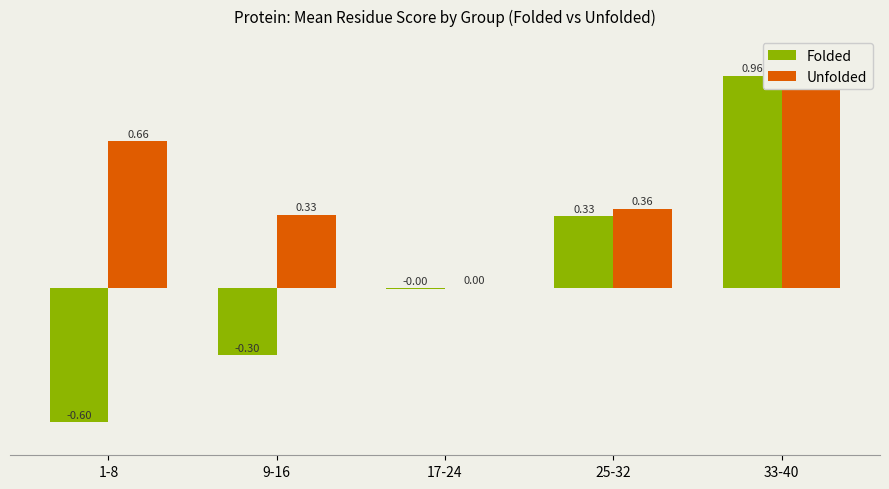

Is the value of Folded at 25-32 greater than the value of Unfolded at 25-32?

No